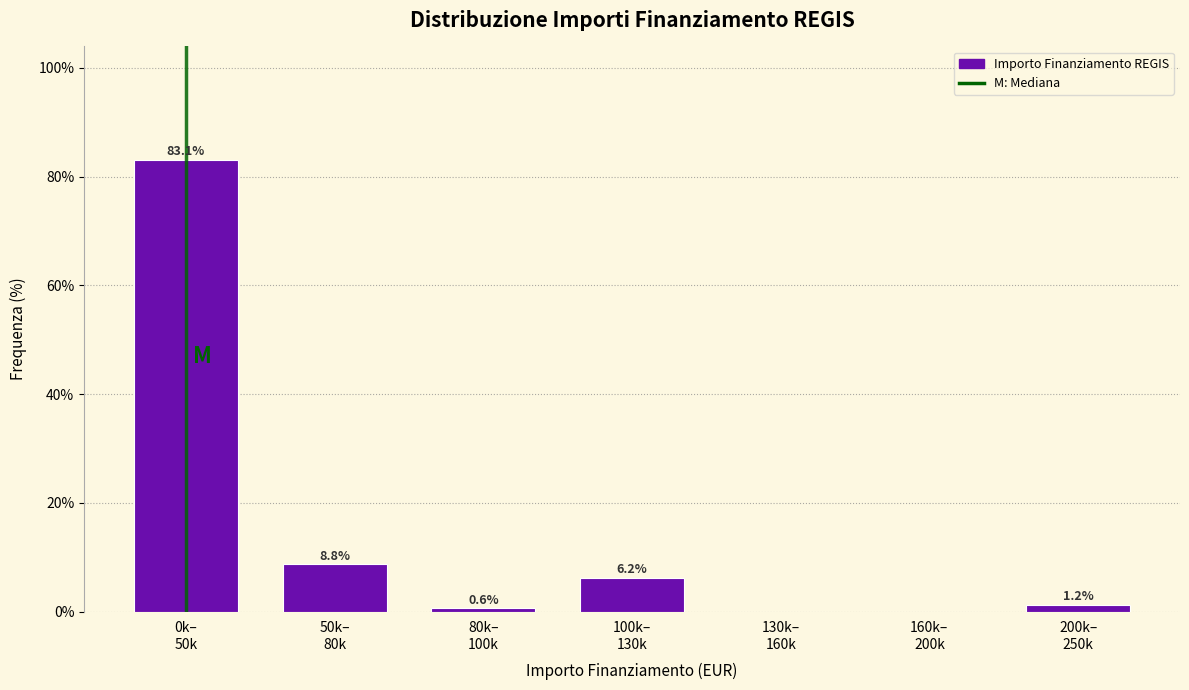

What is the maximum value shown in the chart?

83.1